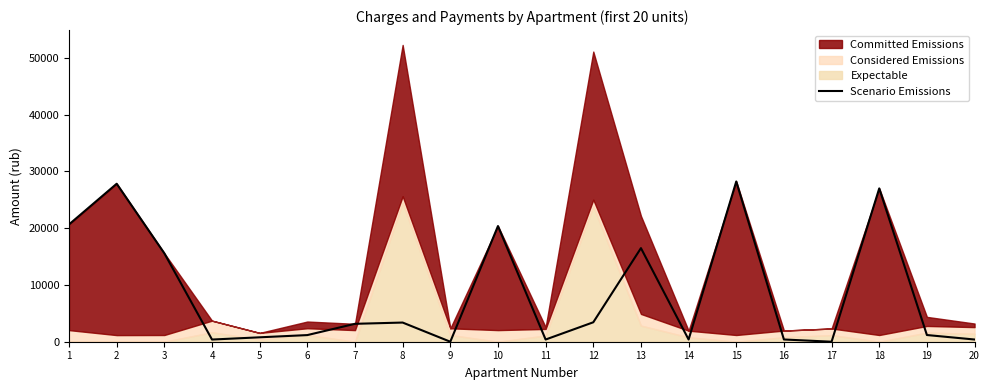

Where does the data first go above 3156?

1